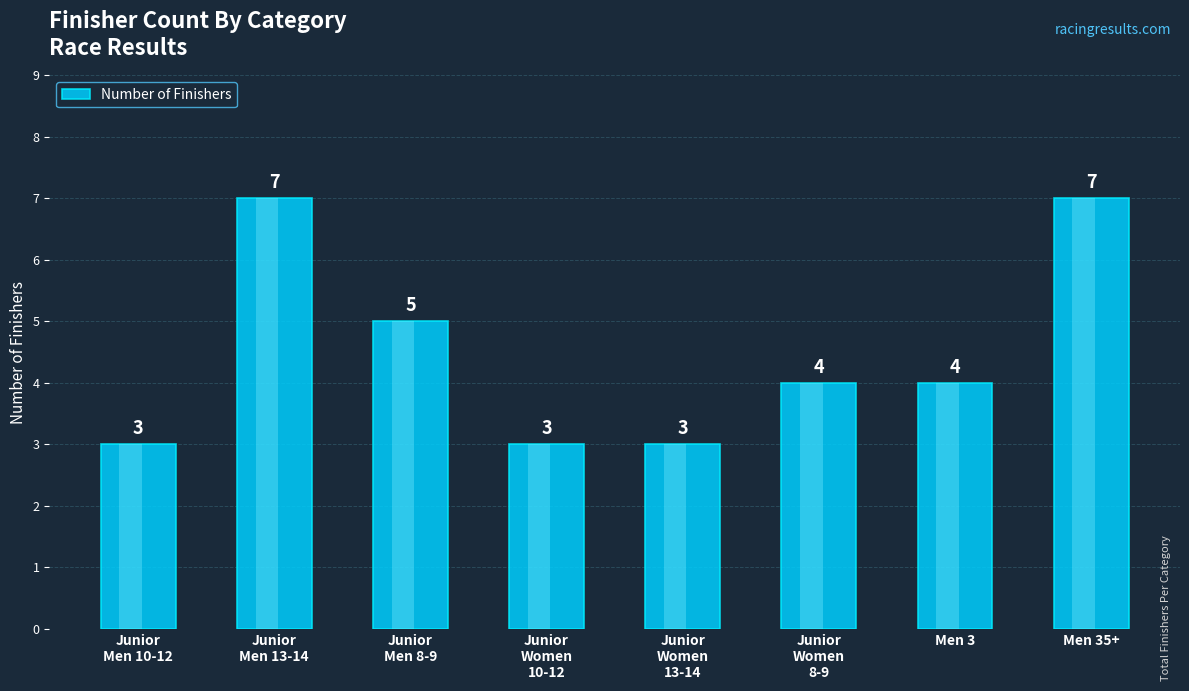

Where is the data nearest to the value 5?

Junior
Men 8-9